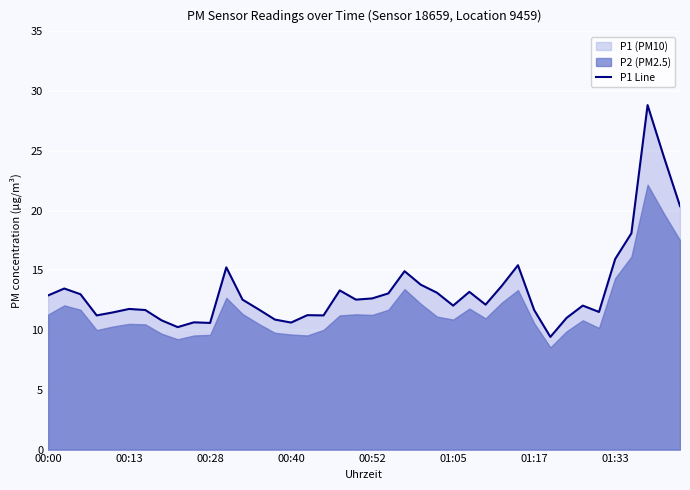

True or false: P1 Line has a value of 12.1 at 01:05.

True